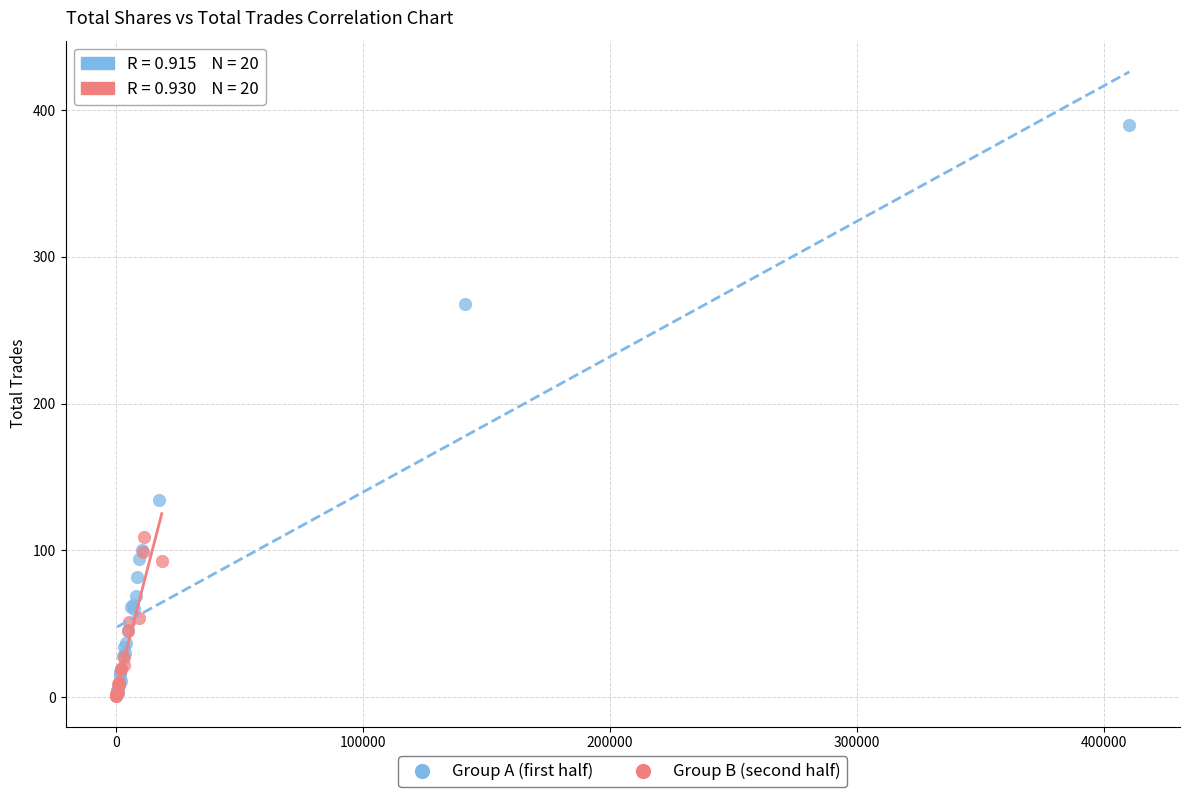

Which series has the widest spread of Y values?

Group A (first half)